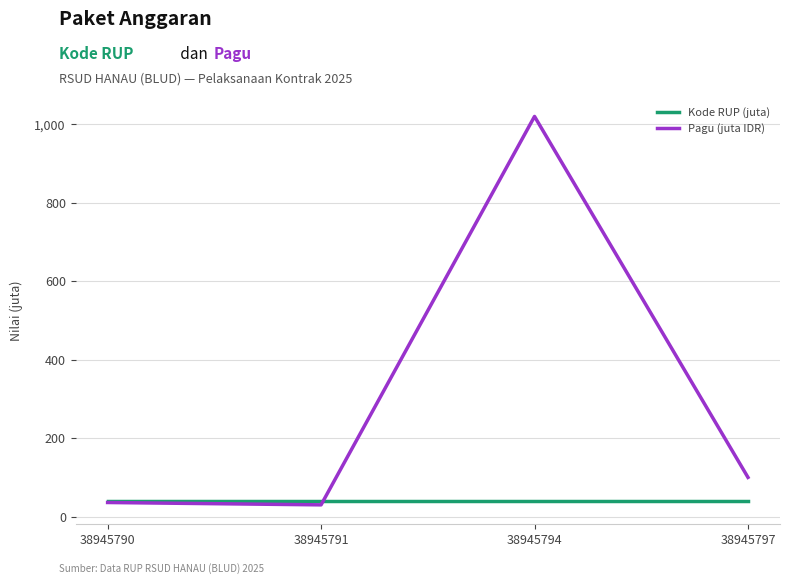

True or false: Pagu (juta IDR) has a value of 644.4 at 38945794.

False